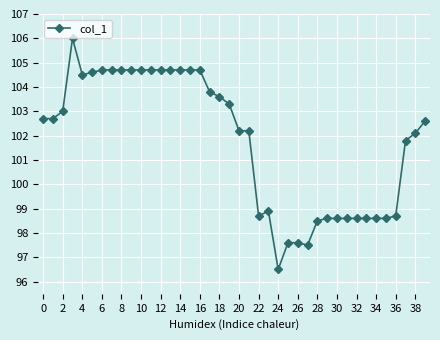

True or false: the data has more than 1 interior local peaks.

True